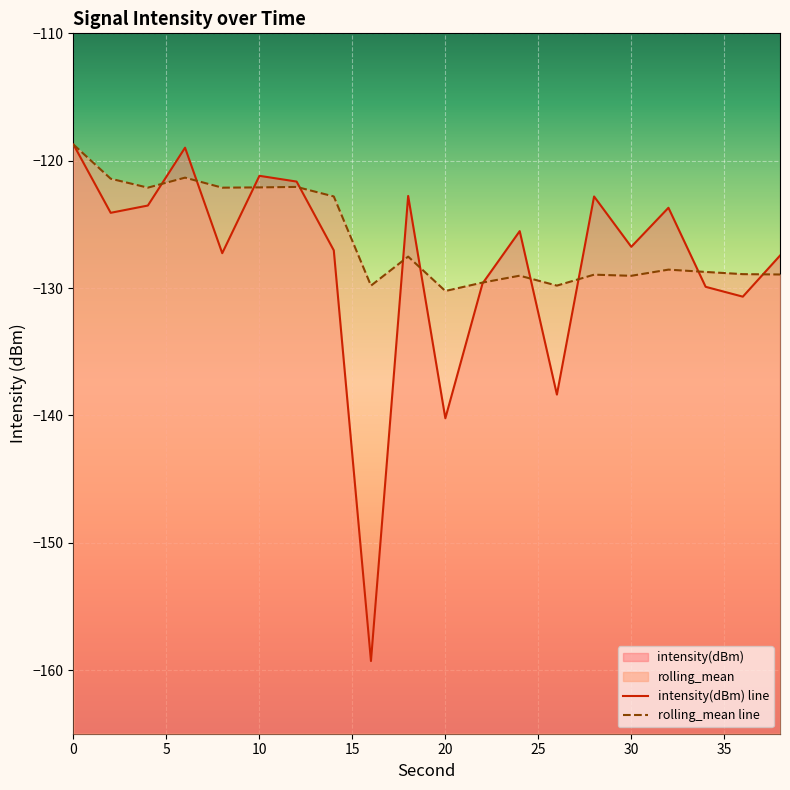

Which series has the largest total across all categories?

rolling_mean